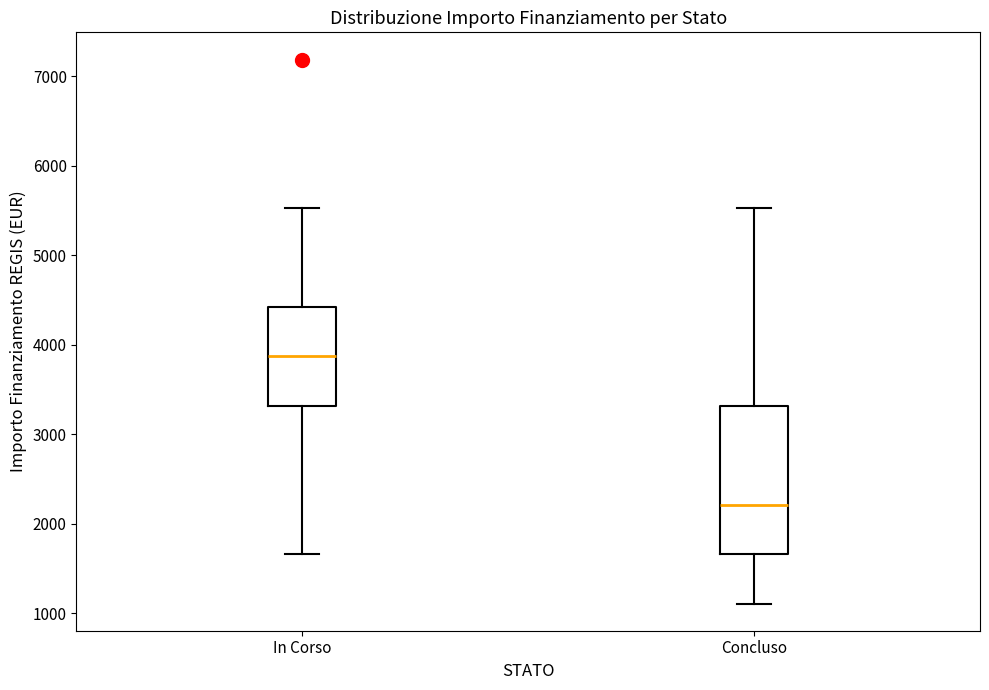

Reading left to right, transcribe this box plot: for each box, give where its median line is, the range the box spans, and where its two whiskers end, as read against the y-axis. The values are not printed on the chart, so give them approximately, as read against the axis.

In Corso: median 3900, box 3300 to 4400, whiskers 1700 to 5500
Concluso: median 2200, box 1700 to 3300, whiskers 1100 to 5500